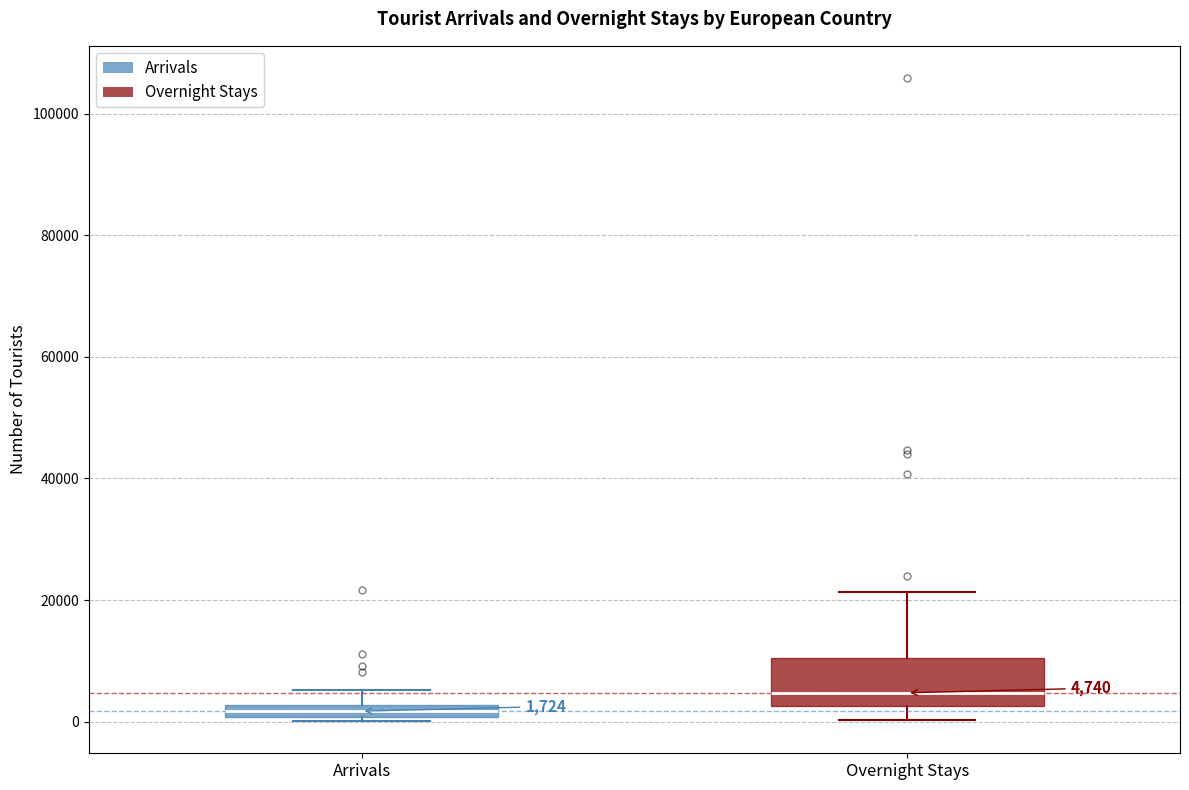

Which box is the tallest, from its lower edge to its upper edge?

Overnight Stays